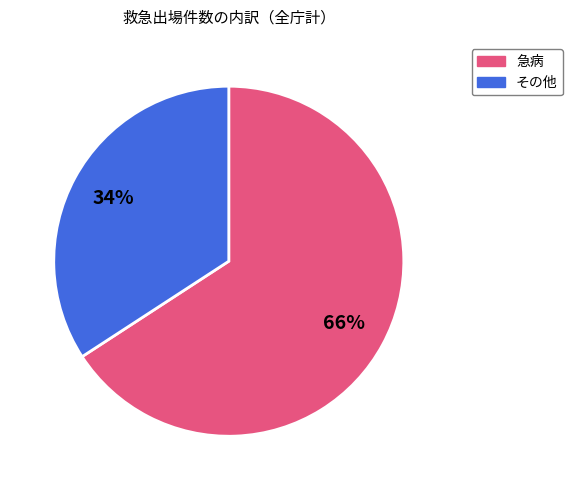

To the nearest percent, what is the difference between the largest and smallest slice percentages?

32%